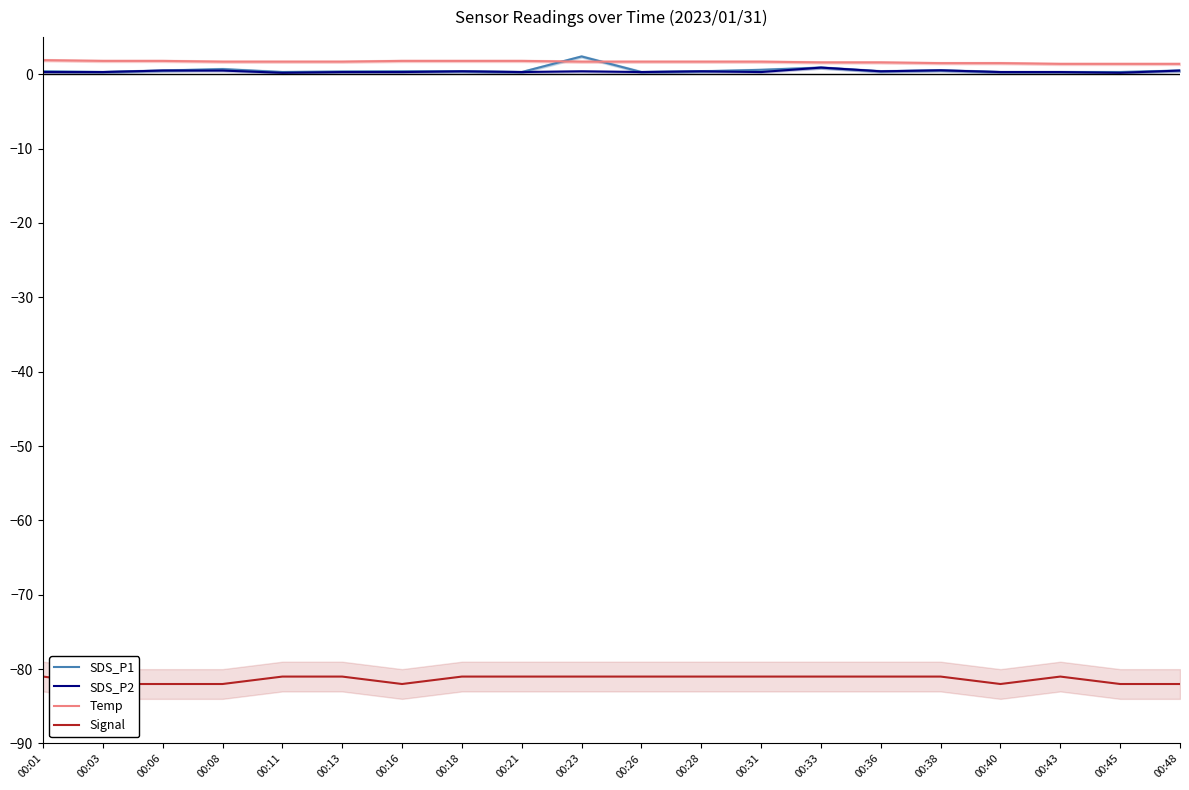

What is the sum of the Temp values at 00:45 and 00:26?

3.1